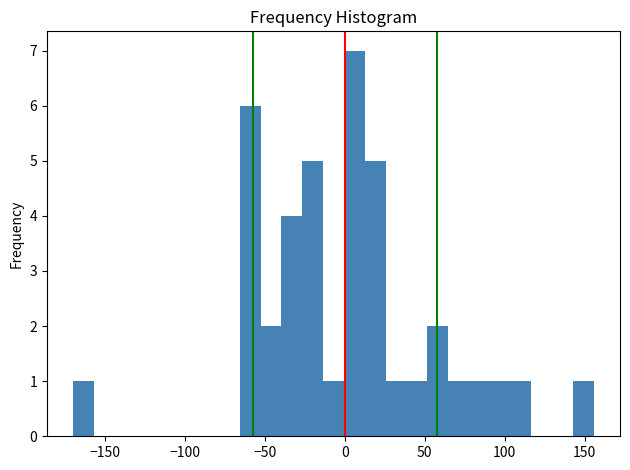

Read against the x-axis, roughly where is the centre of the tallest bar?

5